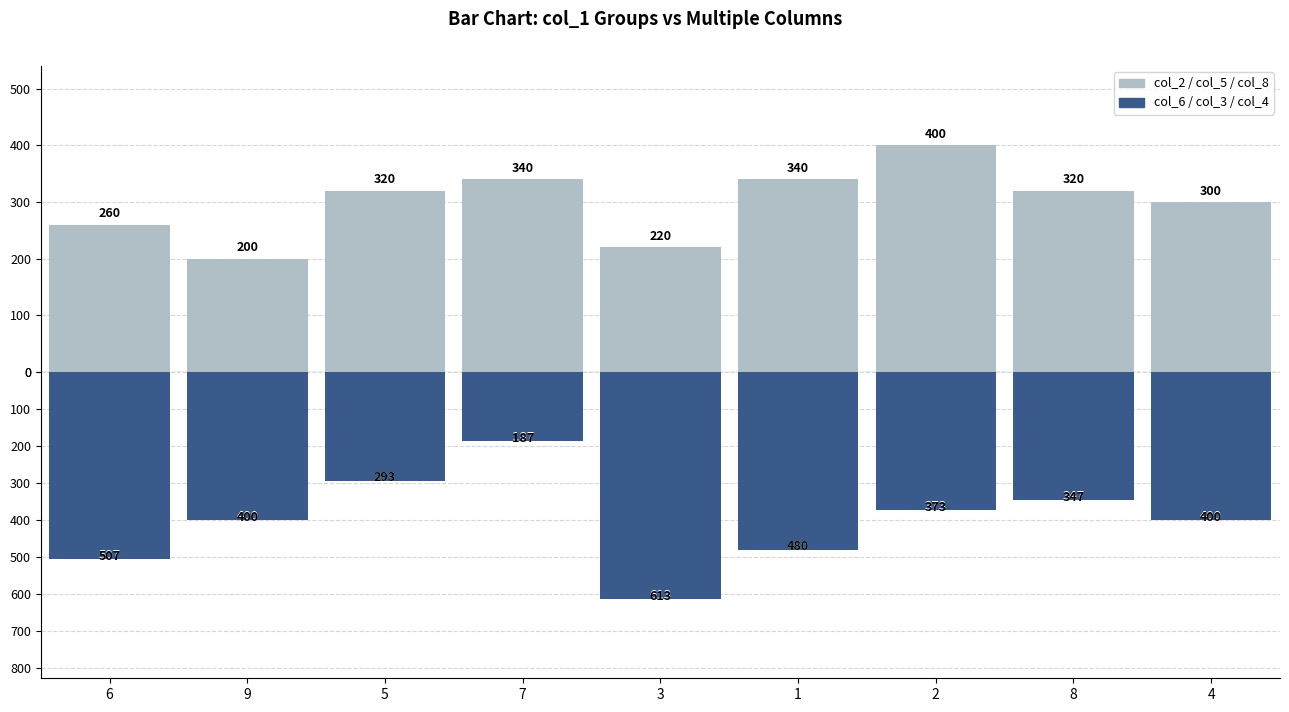

What is the total value across all series at 8?

666.7